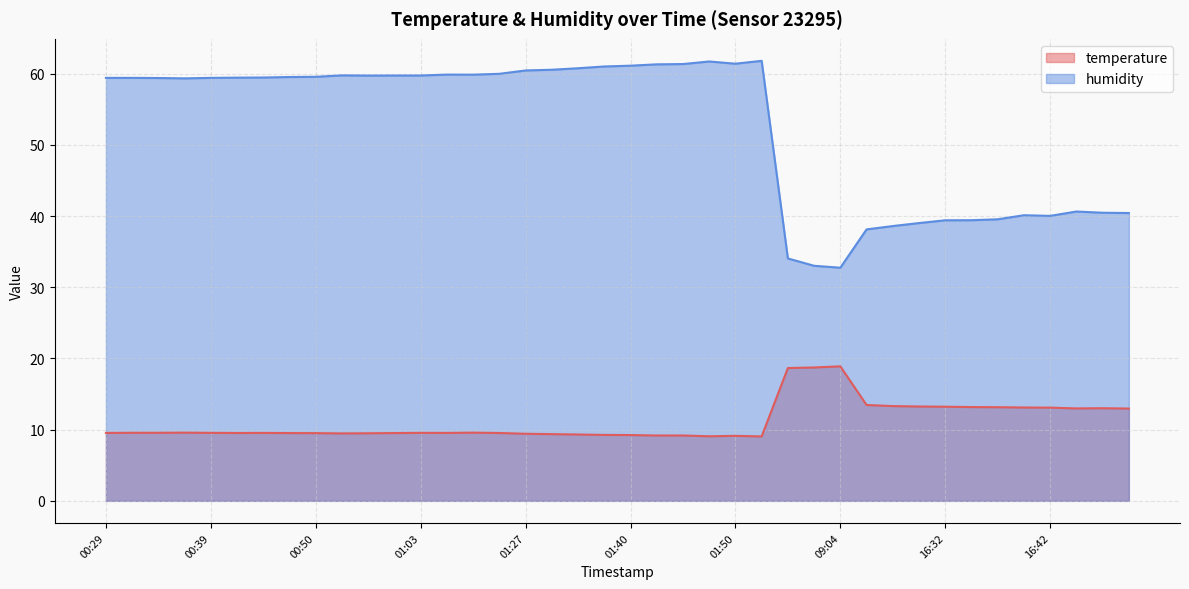

What is the difference between the temperature values at 16:37 and 01:06?

3.6